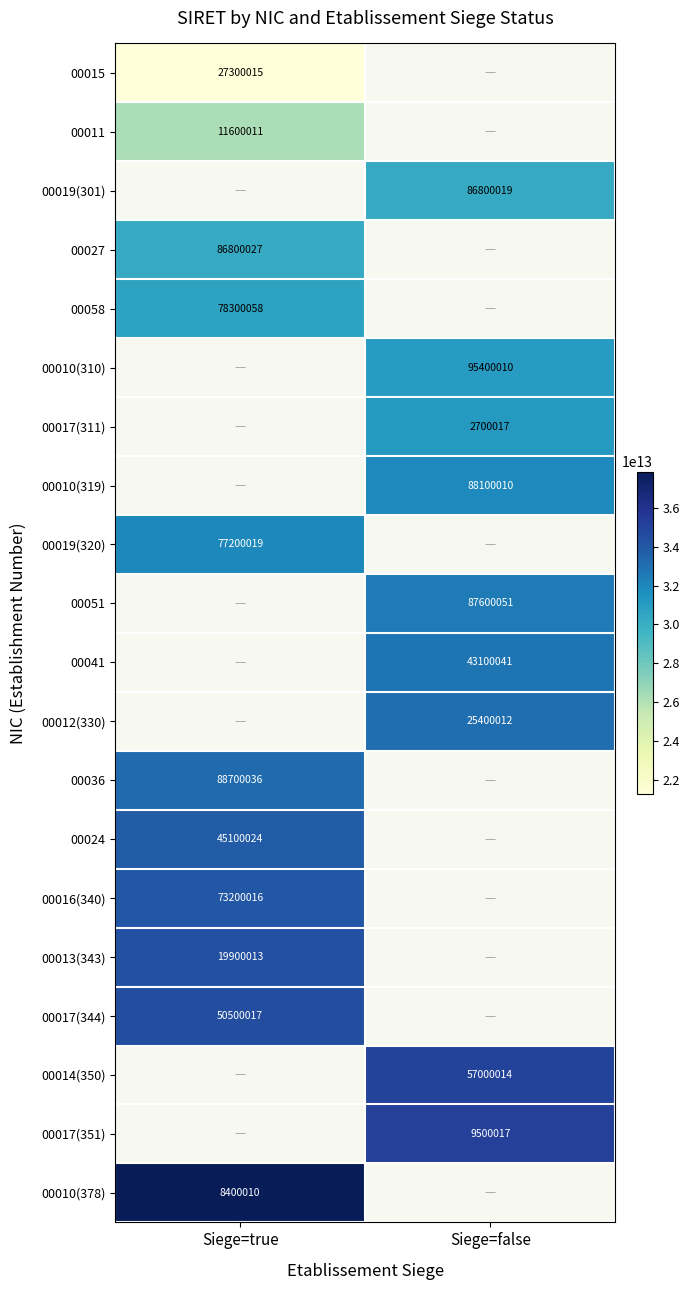

The value of 00010(319) at Siege=false is 28454148. True or false?

False